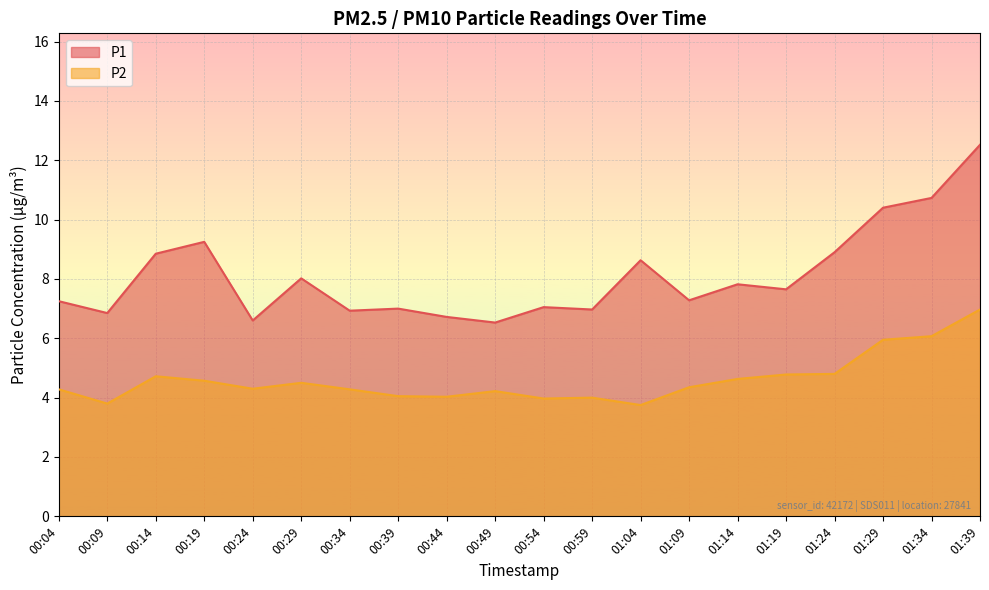

How many values in the P2 series are below 4?

3